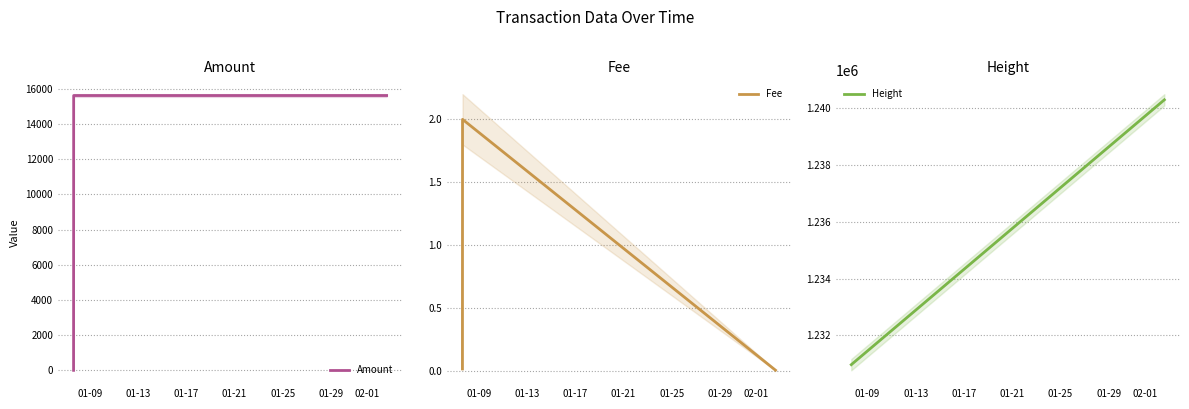

What is the difference between the maximum and minimum values in the Height series?

9343